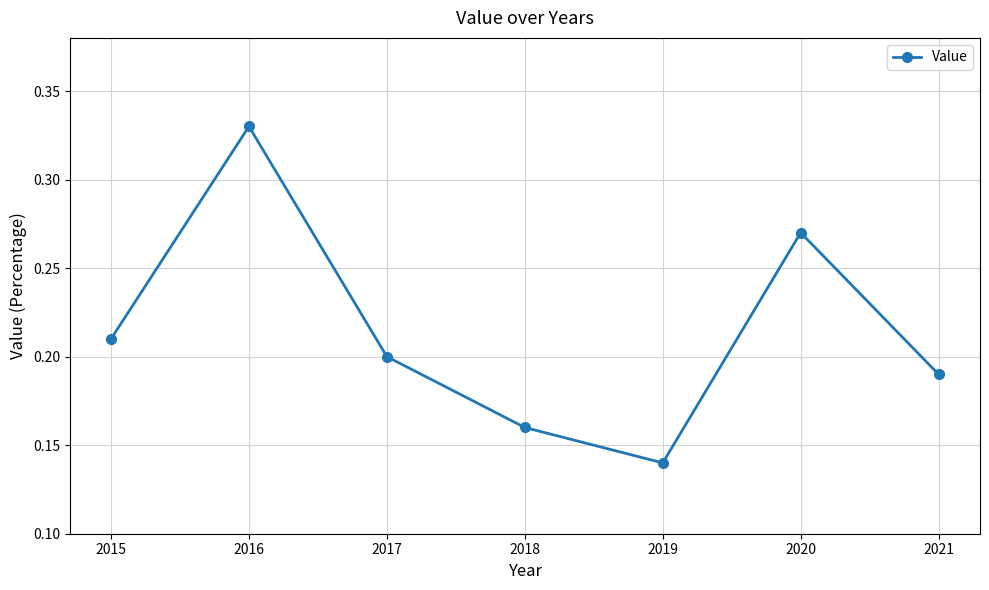

How many values are between 0 and 1?

7